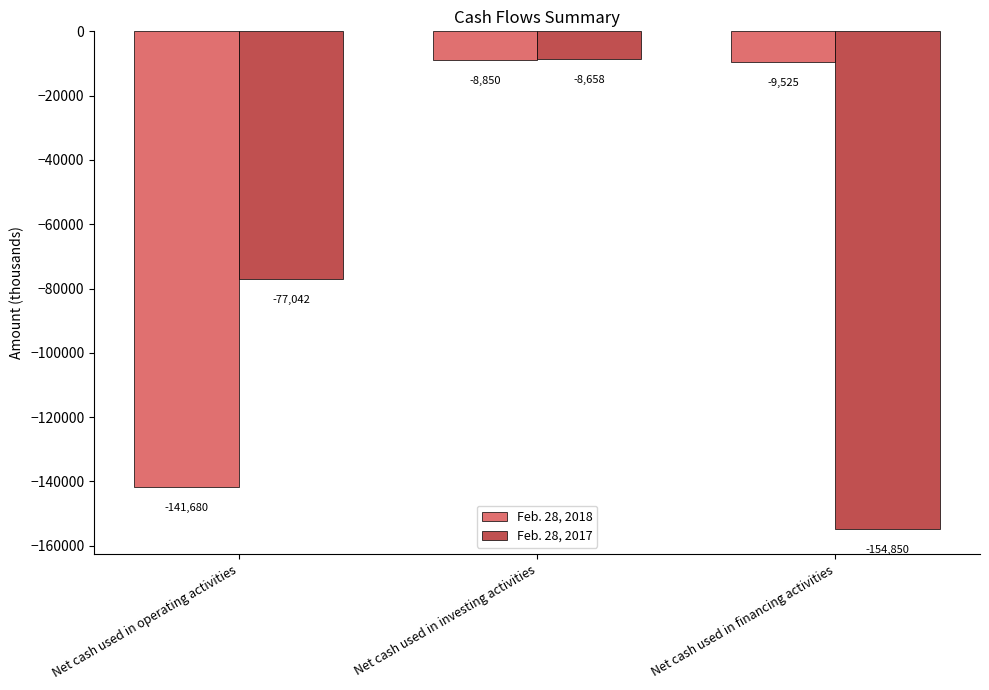

What is the total value across all series at Net cash used in investing activities?

-17508